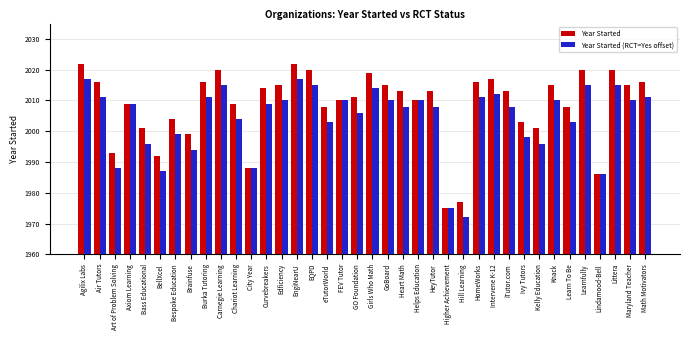

List the series in order of their peak value, highest first.

Year Started, Year Started (RCT=Yes offset)